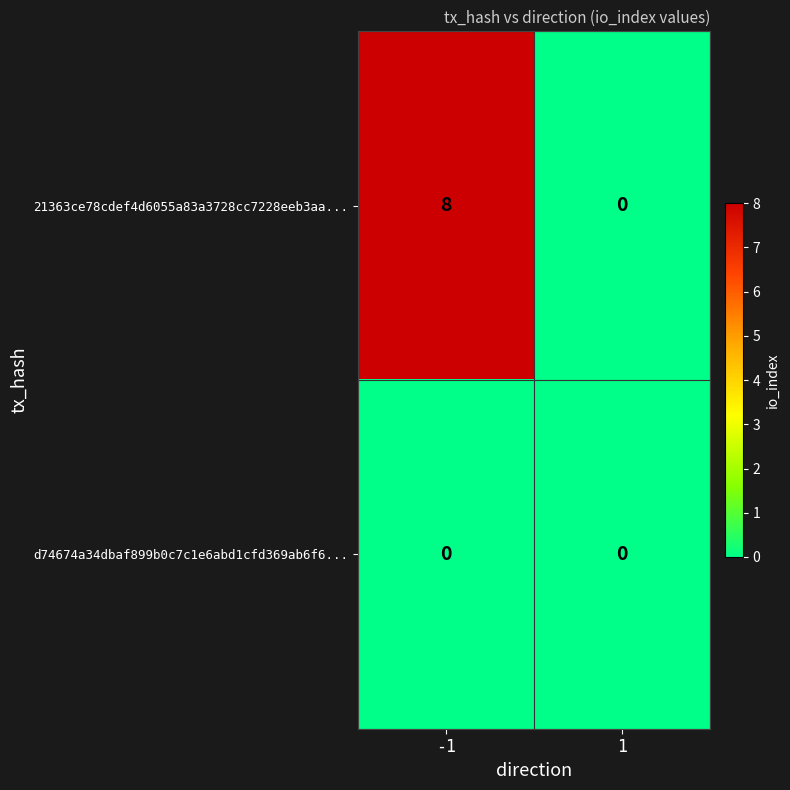

Reading left to right, list all the values displayed in this chart.

21363ce78cdef4d6055a83a3728cc7228eeb3aa...: -1=8	1=0
d74674a34dbaf899b0c7c1e6abd1cfd369ab6f6...: -1=0	1=0